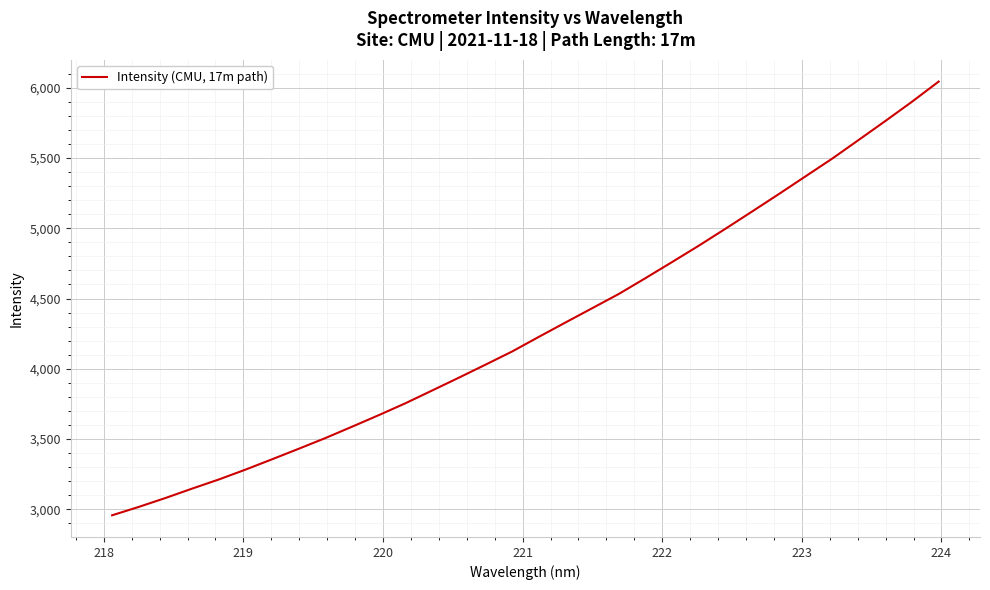

What is the difference between the maximum and minimum values?

3086.3